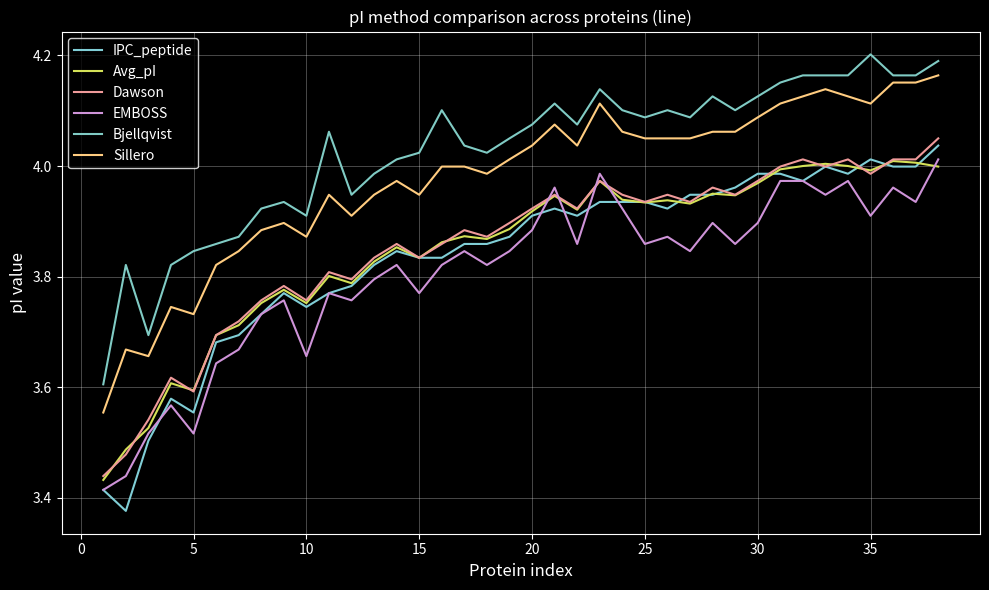

How many categories are shown in the chart?

38